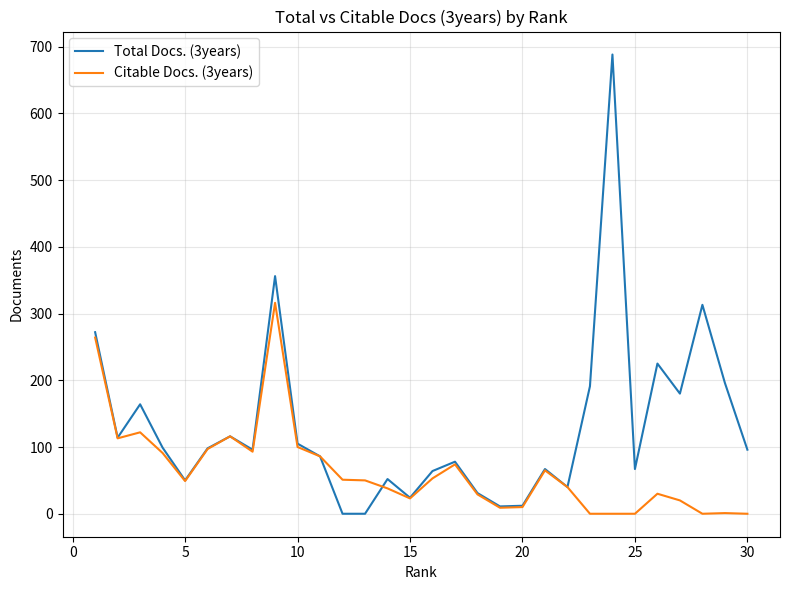

Which series has the largest range (max minus min)?

Total Docs. (3years)